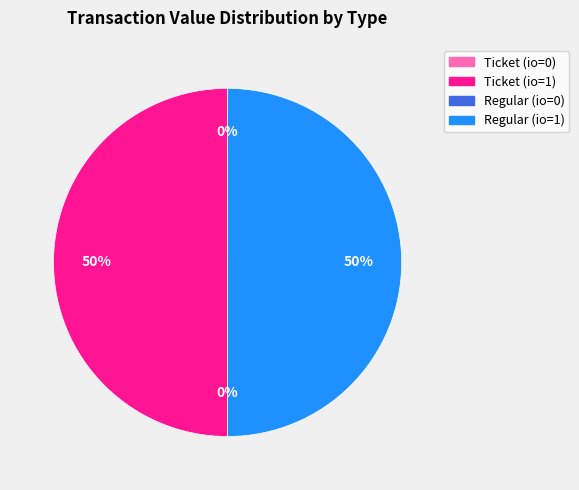

Is it true that Ticket (io=1) is 50% of the pie?

True